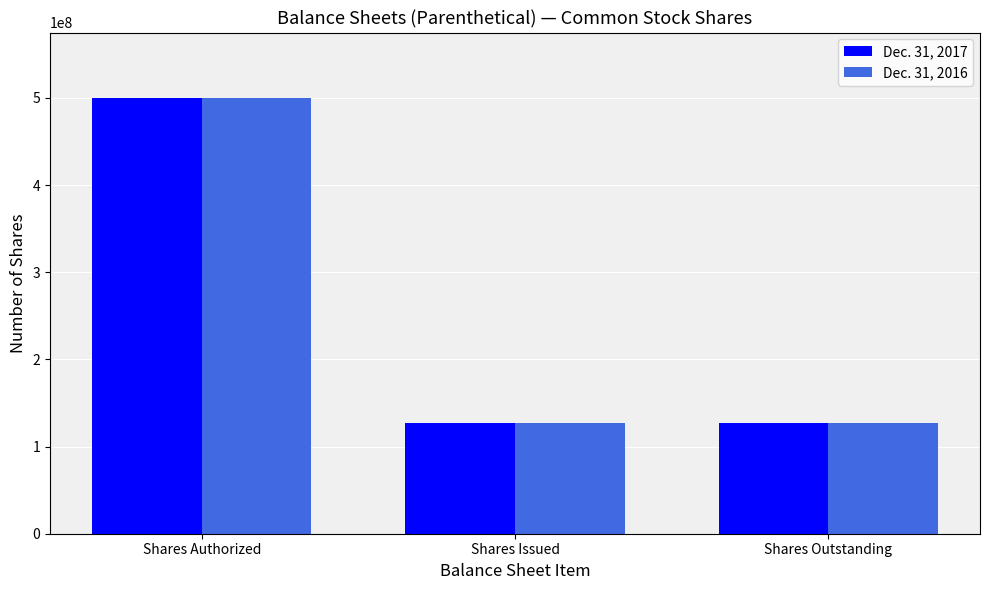

What is the lowest value of the Dec. 31, 2017 series?

126740708